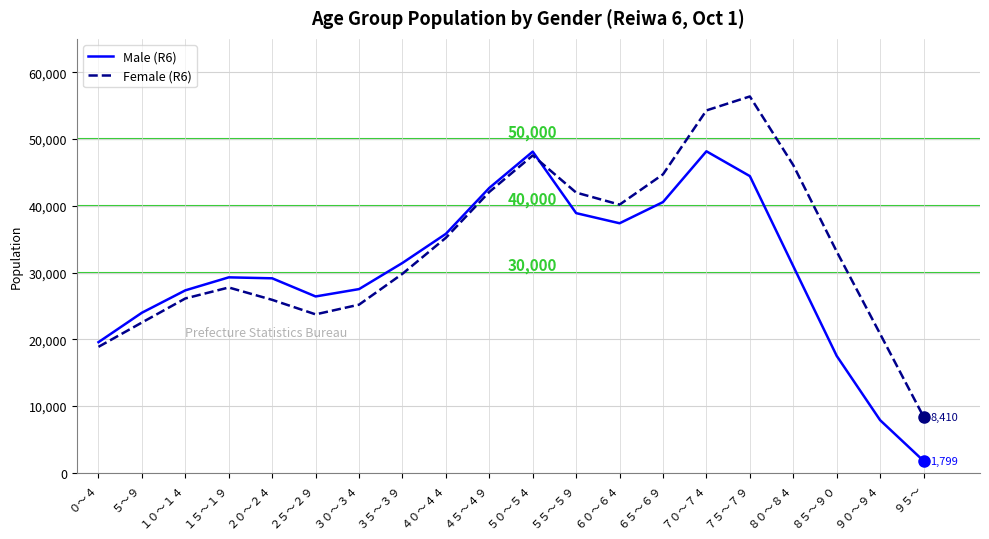

List the series in order of their peak value, lowest first.

Male (R6), Female (R6)